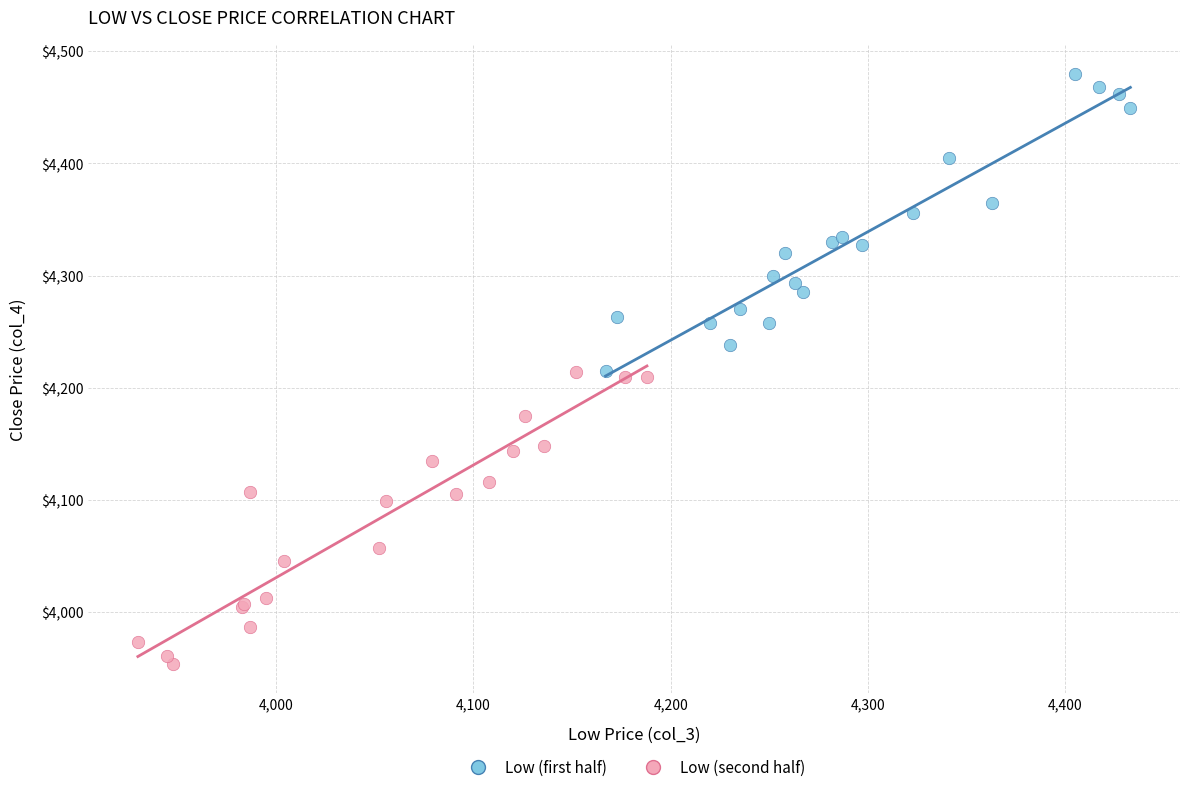

Which series reaches the maximum Y coordinate?

Low (first half)